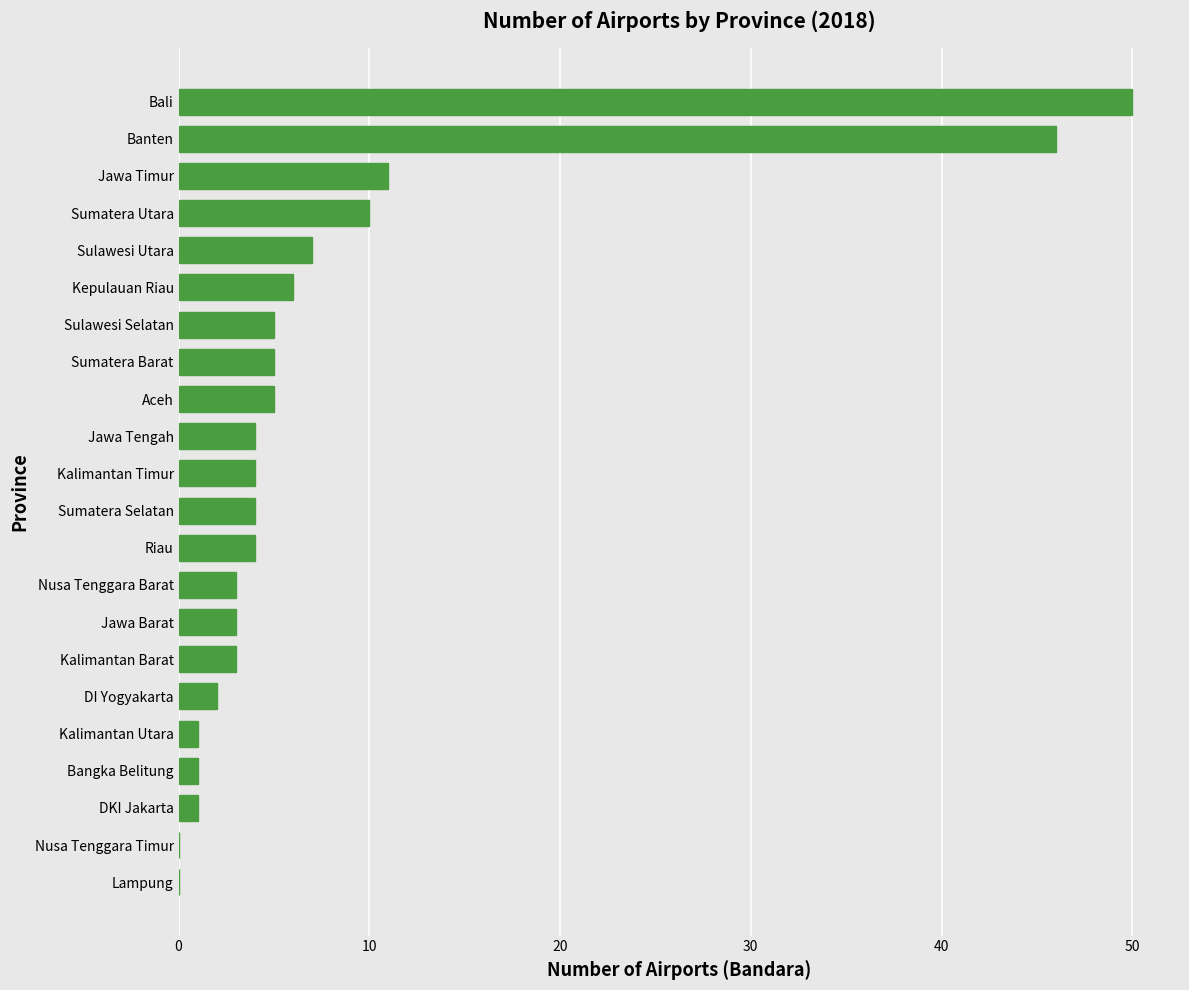

What is the sum of all values?

175